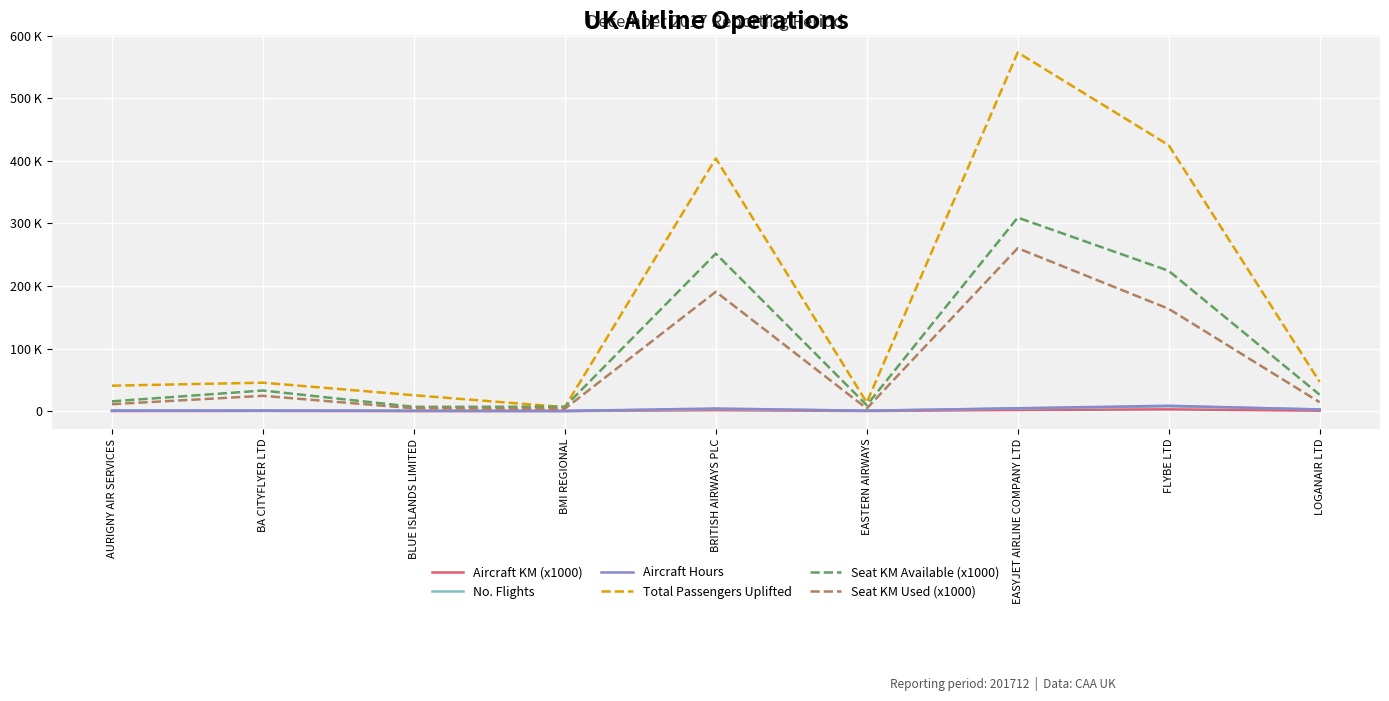

Is this an area chart (filled region under the line)?

No